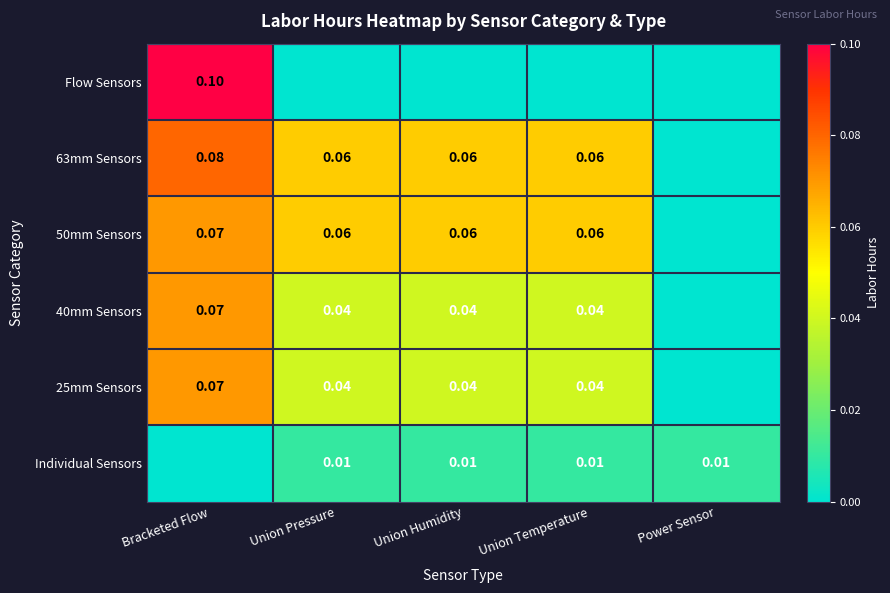

The value of Flow Sensors at Union Pressure is 0.0. True or false?

False